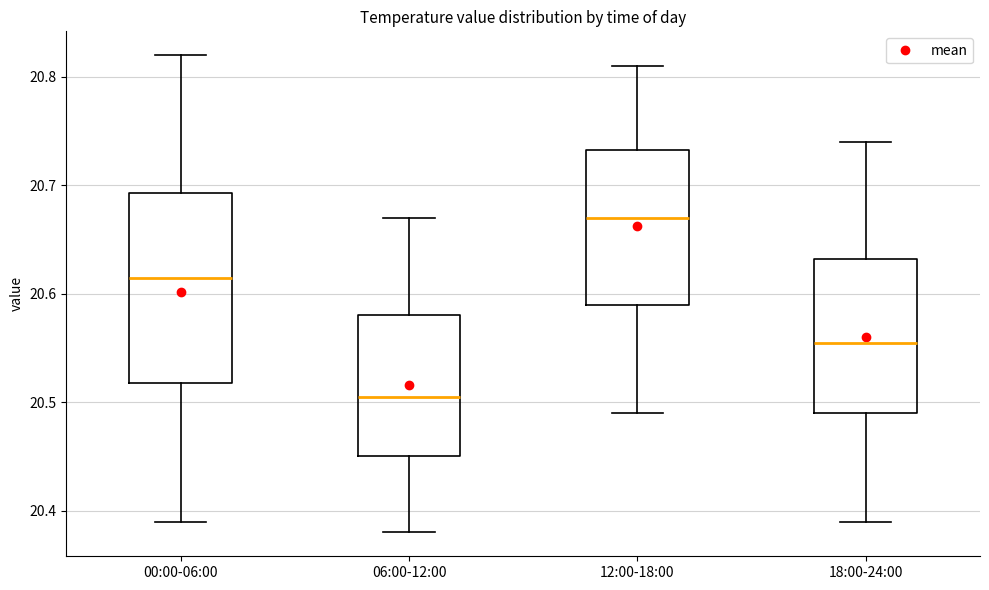

Reading left to right, read every box against the y-axis: the position of its median line, the range the box covers, and the ends of its whiskers. The values are not printed on the chart, so give them approximately, as read against the axis.

00:00-06:00: median 20.62, box 20.52 to 20.69, whiskers 20.39 to 20.82
06:00-12:00: median 20.51, box 20.45 to 20.58, whiskers 20.38 to 20.67
12:00-18:00: median 20.67, box 20.59 to 20.73, whiskers 20.49 to 20.81
18:00-24:00: median 20.56, box 20.49 to 20.63, whiskers 20.39 to 20.74